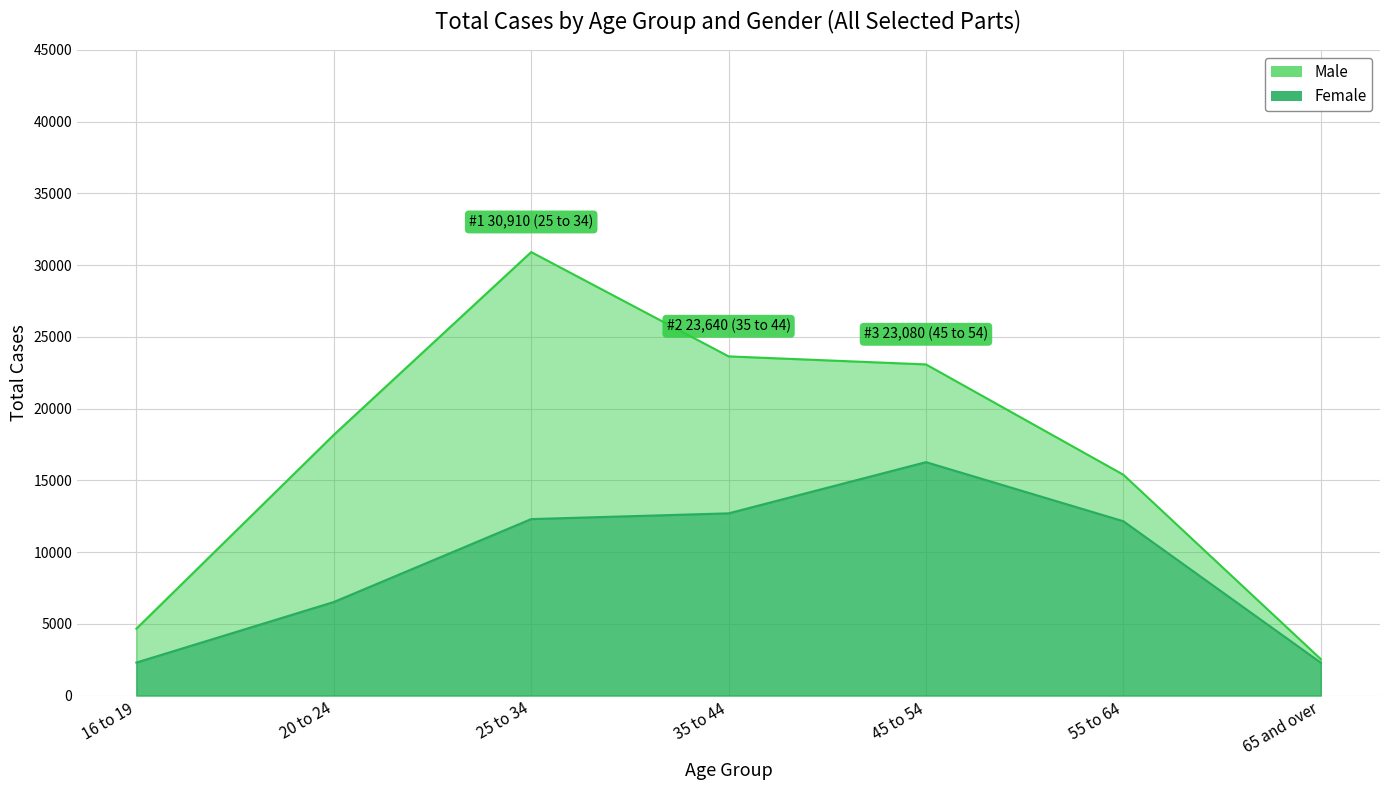

Does the chart display data point markers on the line(s)?

No